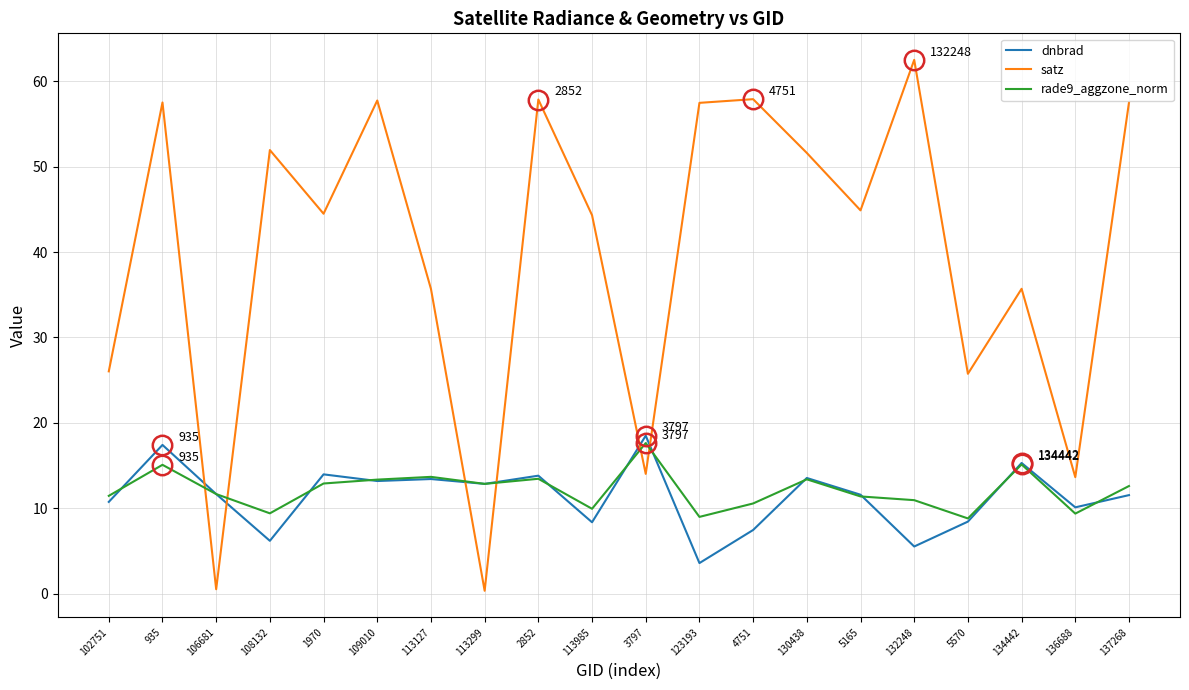

How many lines are shown in the chart?

3